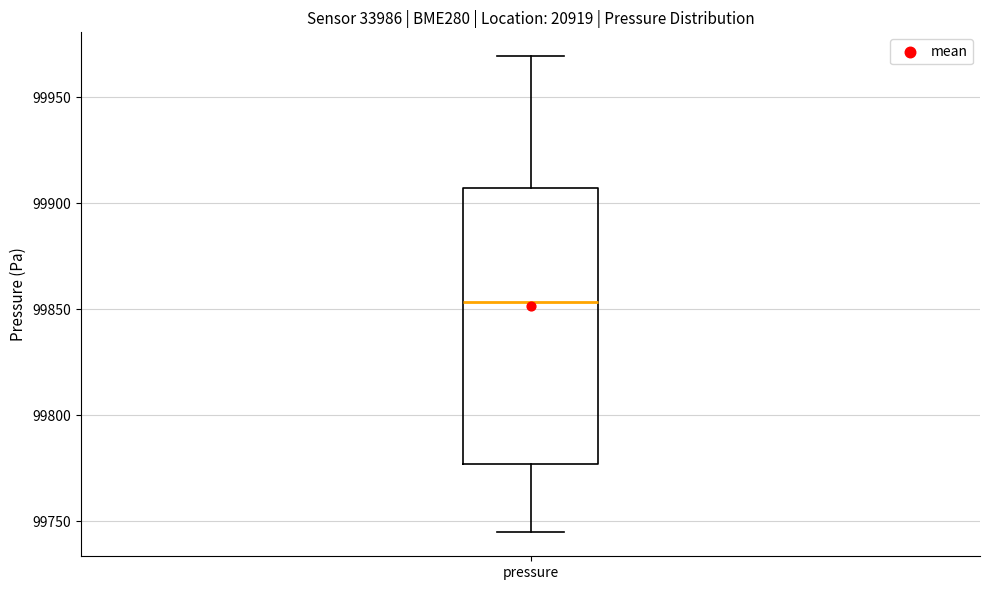

Transcribe this box plot: give where the median line is, the range the box spans, and where the two whiskers end, as read against the y-axis. The values are not printed on the chart, so give them approximately, as read against the axis.

median 99855, box 99775 to 99905, whiskers 99745 to 99970